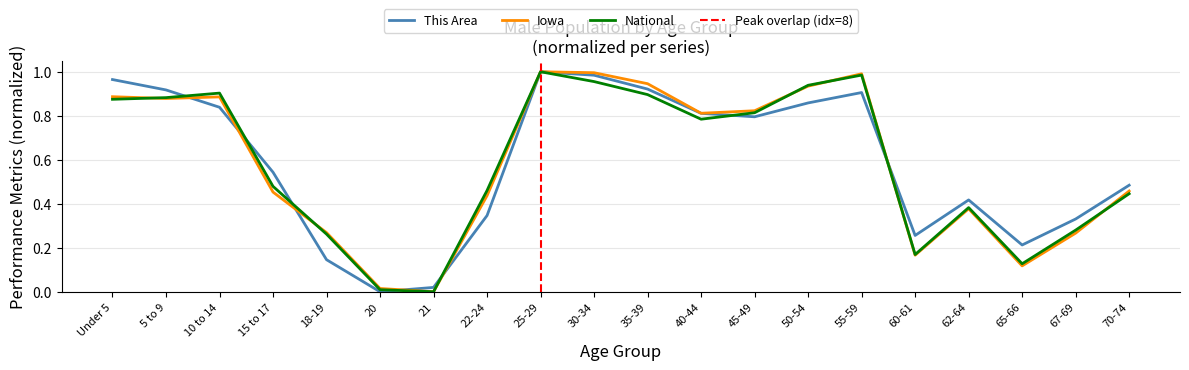

Reading right to left, transcribe all the data shown in this chart.

This Area: 70-74=0.5	67-69=0.3	65-66=0.2	62-64=0.4	60-61=0.3	55-59=0.9	50-54=0.9	45-49=0.8	40-44=0.8	35-39=0.9	30-34=1.0	25-29=1.0	22-24=0.3	21=0.0	20=0.0	18-19=0.1	15 to 17=0.5	10 to 14=0.8	5 to 9=0.9	Under 5=1.0
Iowa: 70-74=0.5	67-69=0.3	65-66=0.1	62-64=0.4	60-61=0.2	55-59=1.0	50-54=0.9	45-49=0.8	40-44=0.8	35-39=0.9	30-34=1.0	25-29=1.0	22-24=0.4	21=0.0	20=0.0	18-19=0.3	15 to 17=0.5	10 to 14=0.9	5 to 9=0.9	Under 5=0.9
National: 70-74=0.4	67-69=0.3	65-66=0.1	62-64=0.4	60-61=0.2	55-59=1.0	50-54=0.9	45-49=0.8	40-44=0.8	35-39=0.9	30-34=1.0	25-29=1.0	22-24=0.5	21=0.0	20=0.0	18-19=0.3	15 to 17=0.5	10 to 14=0.9	5 to 9=0.9	Under 5=0.9